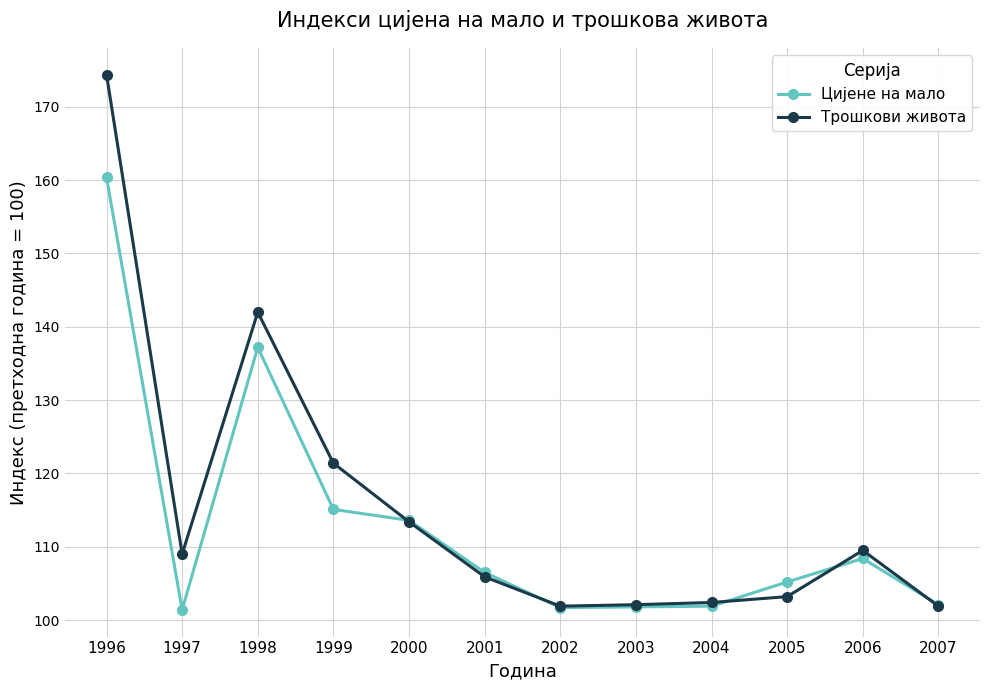

Between 1997 and 2006, which series saw the biggest shift?

Цијене на мало